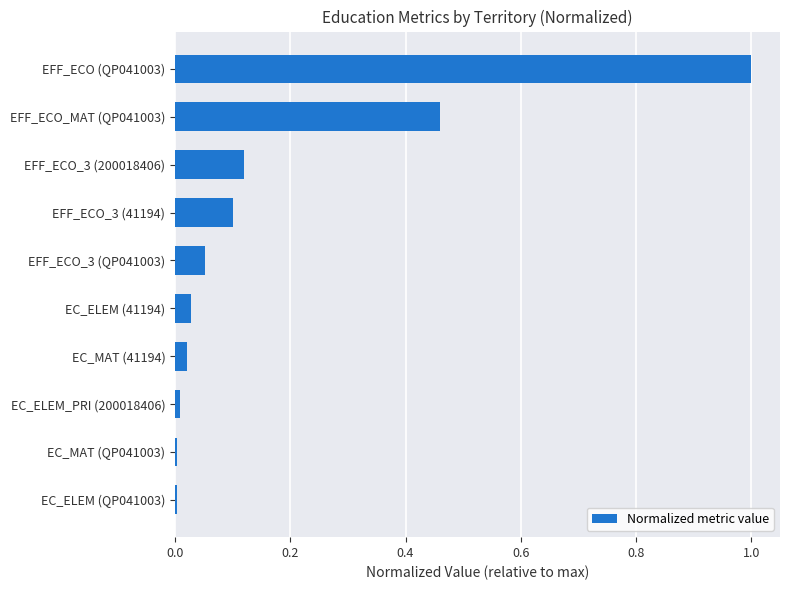

The chart shows a value of 1.7 at EFF_ECO (QP041003). True or false?

False